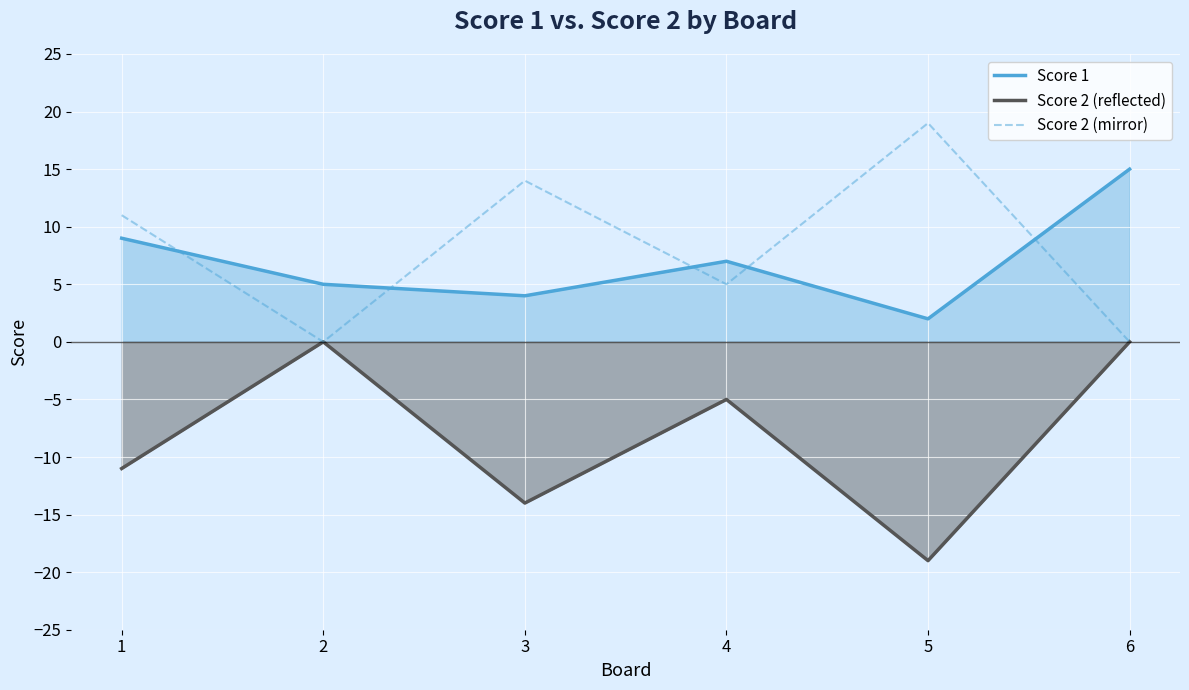

At which category does the chart reach its peak across all series?

5